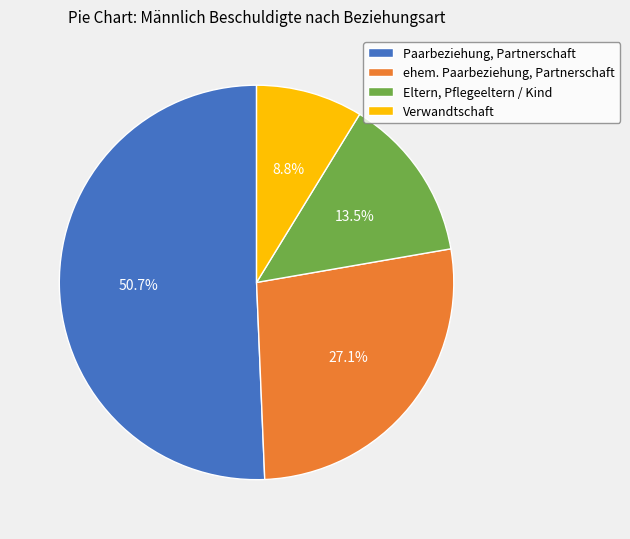

Approximately how many times larger is the value at Verwandtschaft compared to ehem. Paarbeziehung, Partnerschaft?

0.3